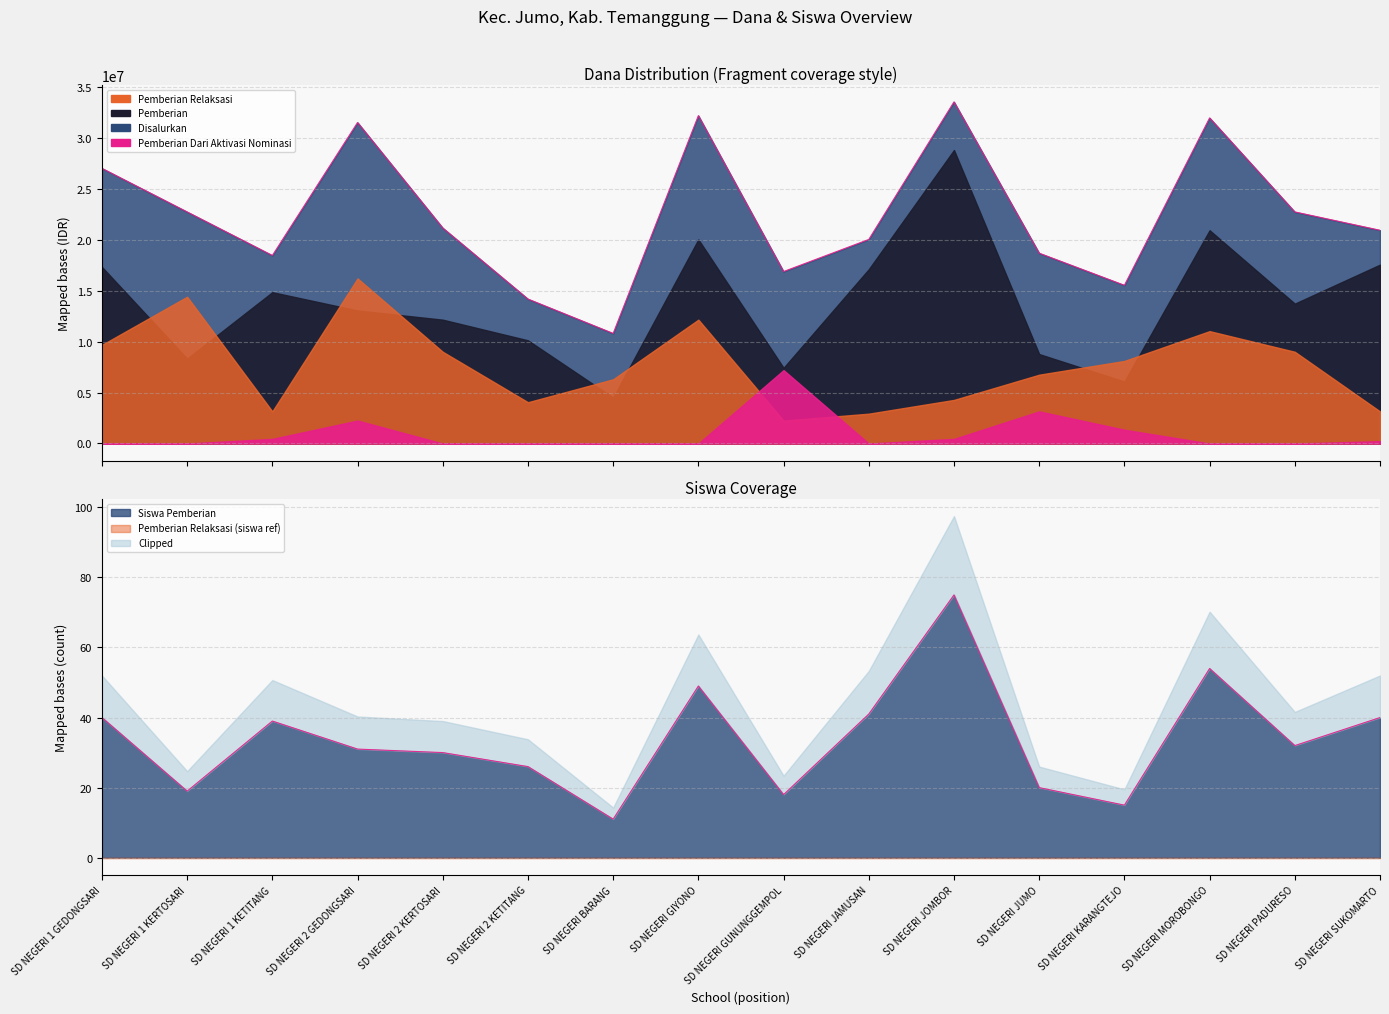

True or false: Pemberian has more than 2 points higher than both neighbors.

True